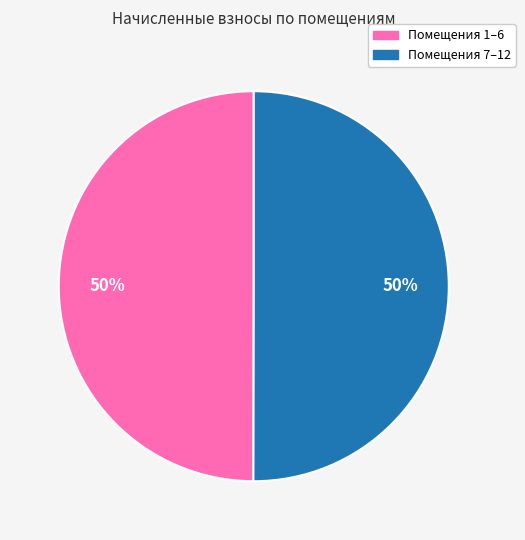

How many segments does this pie chart have?

2